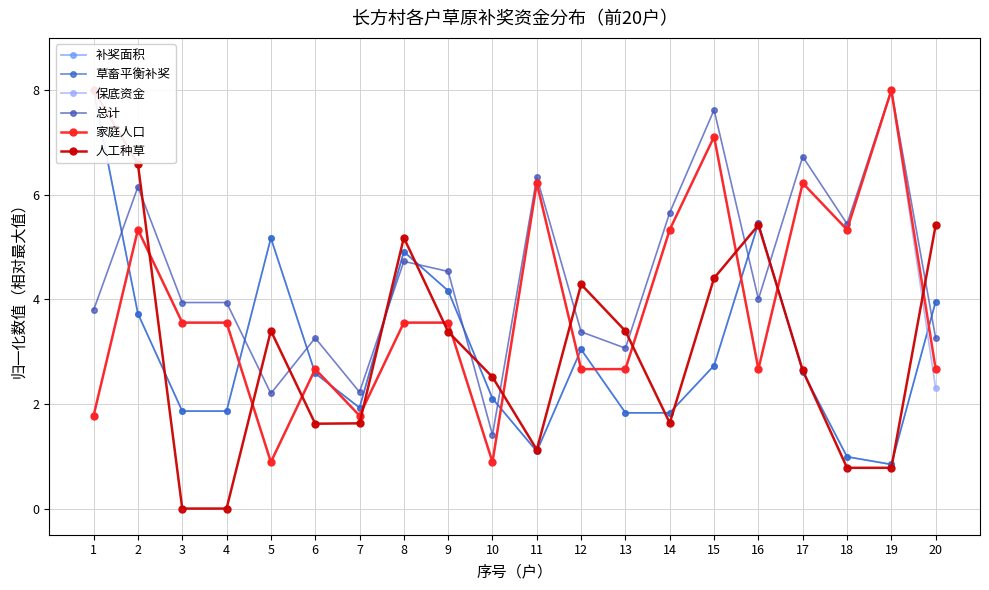

How many data points does each series have?

20